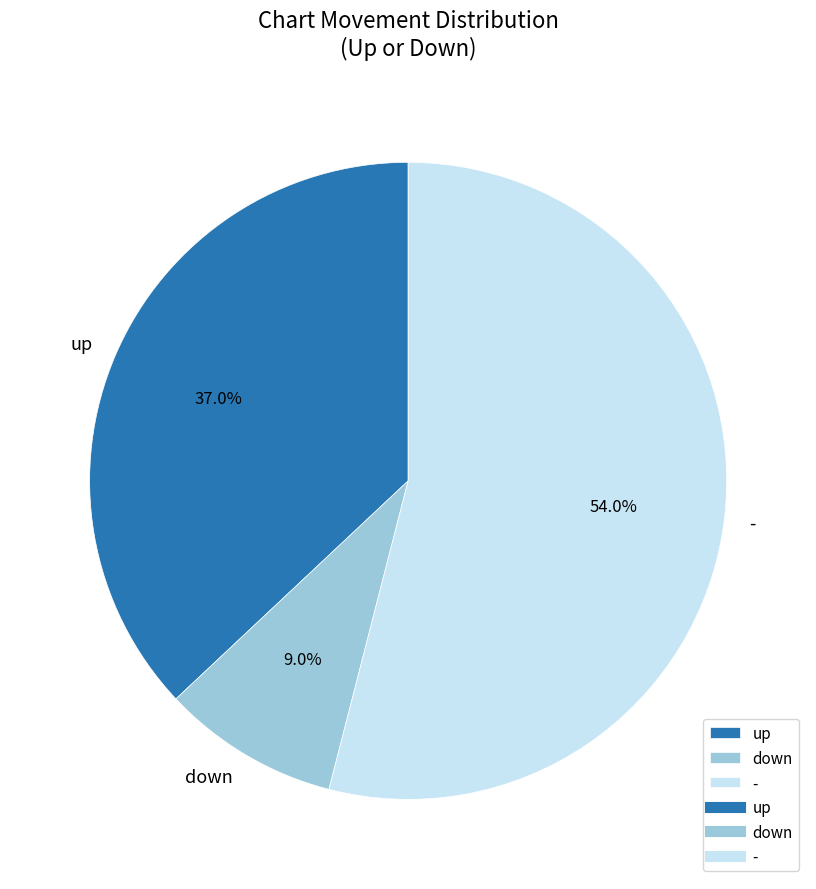

What percentage is NOT represented by down?

91.0%